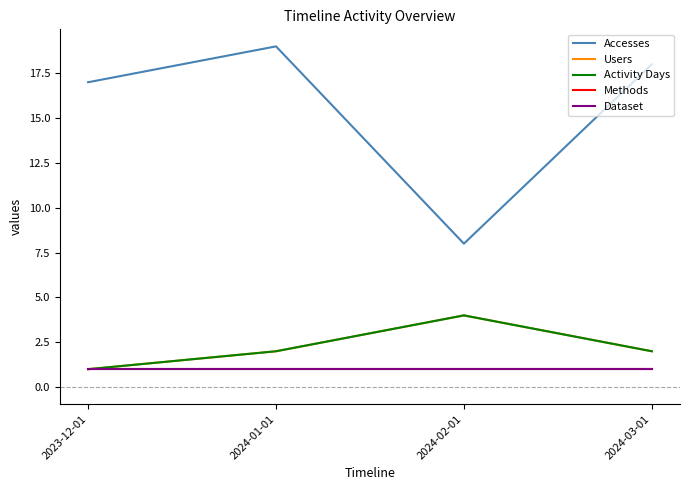

Does the chart have visible grid lines?

No